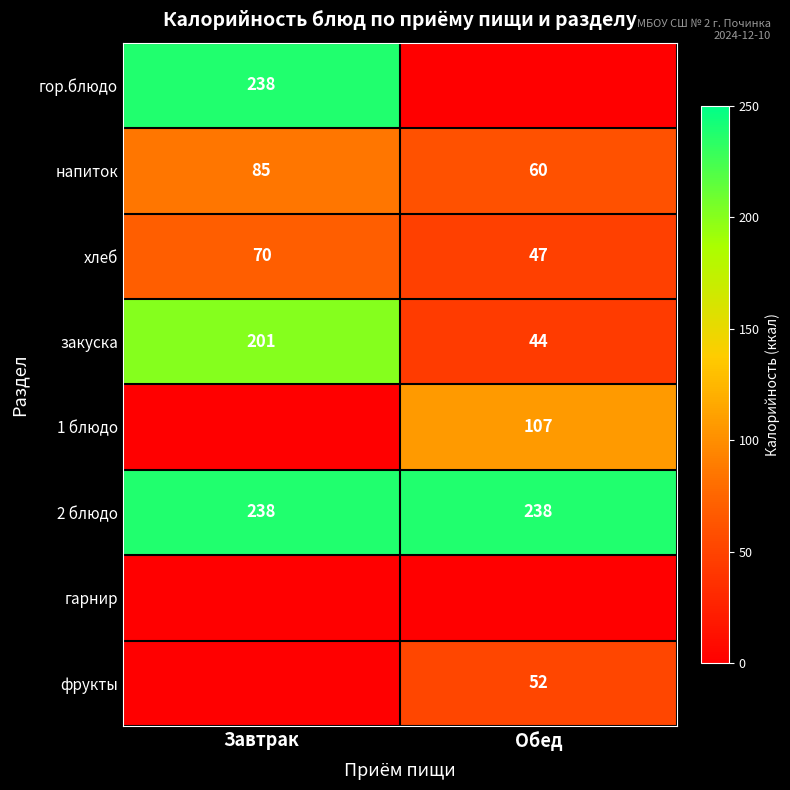

At which category is the sum across all series the highest?

Завтрак